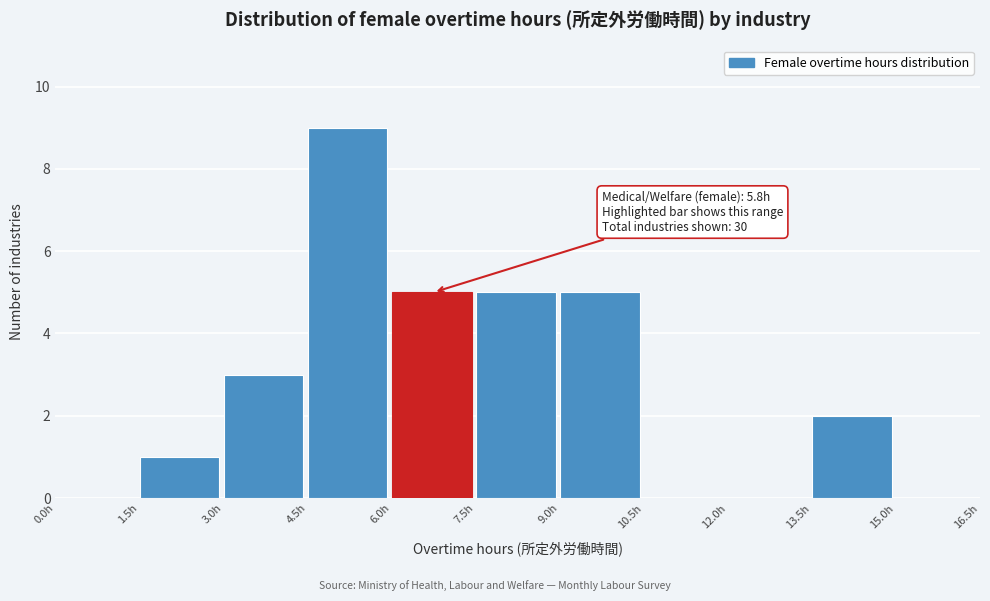

Which range on the x-axis has the tallest bar?

4.5 to 6.0